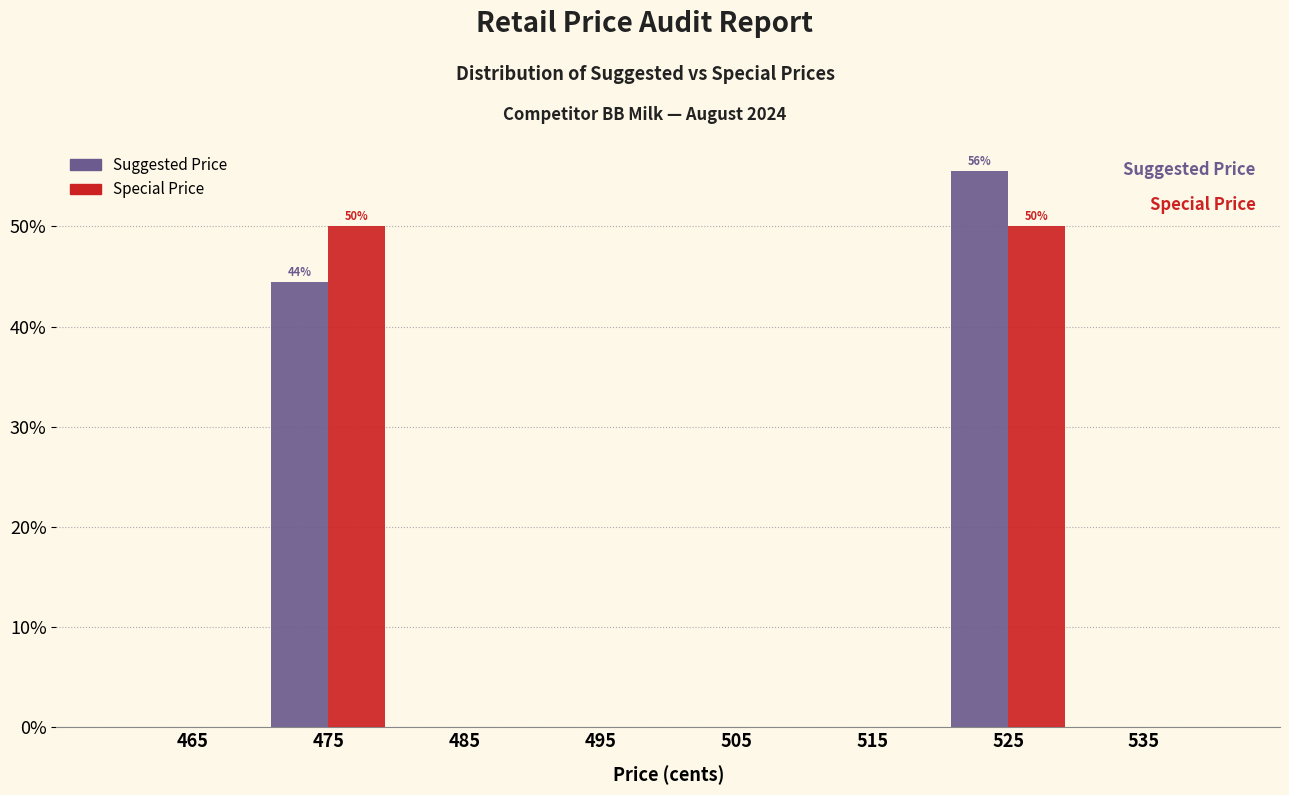

Reading left to right, list all the values displayed in this chart.

Suggested Price: 465=0.0	475=44.4	485=0.0	495=0.0	505=0.0	515=0.0	525=55.6	535=0.0
Special Price: 465=0.0	475=50.0	485=0.0	495=0.0	505=0.0	515=0.0	525=50.0	535=0.0